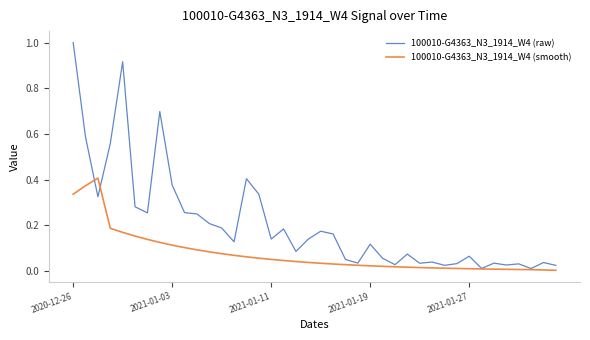

What is the maximum value for 100010-G4363_N3_1914_W4 (raw)?

1.0